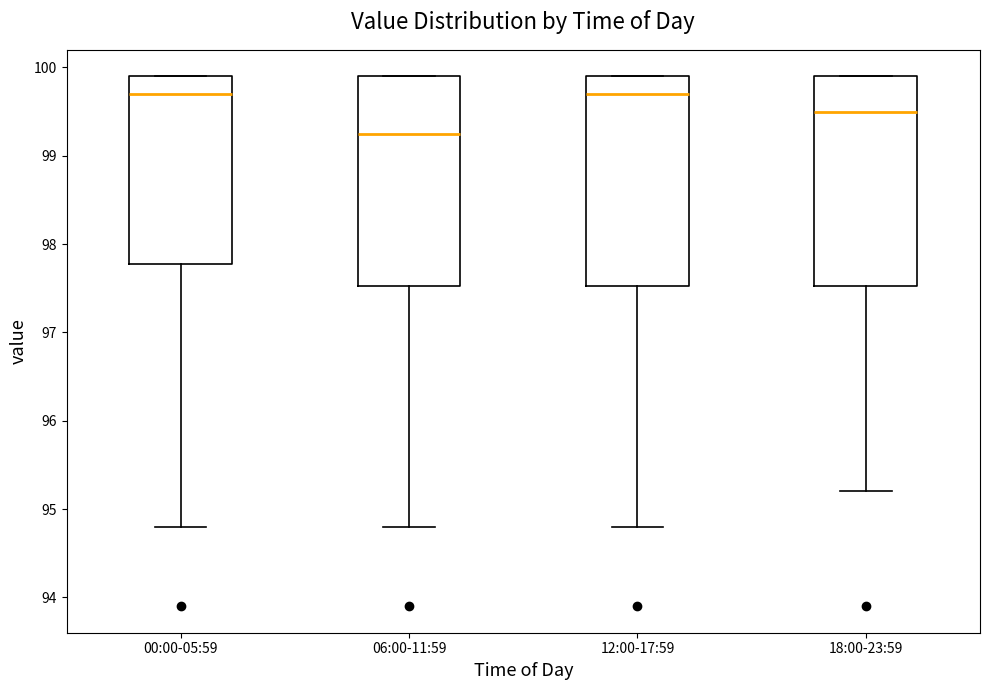

Reading left to right, read every box against the y-axis: the position of its median line, the range the box covers, and the ends of its whiskers. The values are not printed on the chart, so give them approximately, as read against the axis.

00:00-05:59: median 99.7, box 97.8 to 99.9, whiskers 94.8 to 99.9
06:00-11:59: median 99.3, box 97.5 to 99.9, whiskers 94.8 to 99.9
12:00-17:59: median 99.7, box 97.5 to 99.9, whiskers 94.8 to 99.9
18:00-23:59: median 99.5, box 97.5 to 99.9, whiskers 95.2 to 99.9